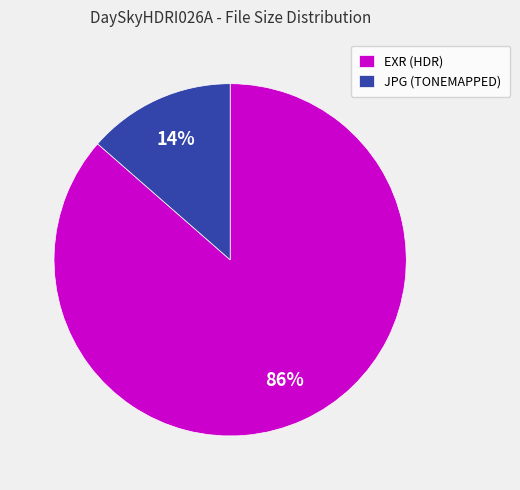

Does EXR (HDR) account for over 50% of the chart?

Yes